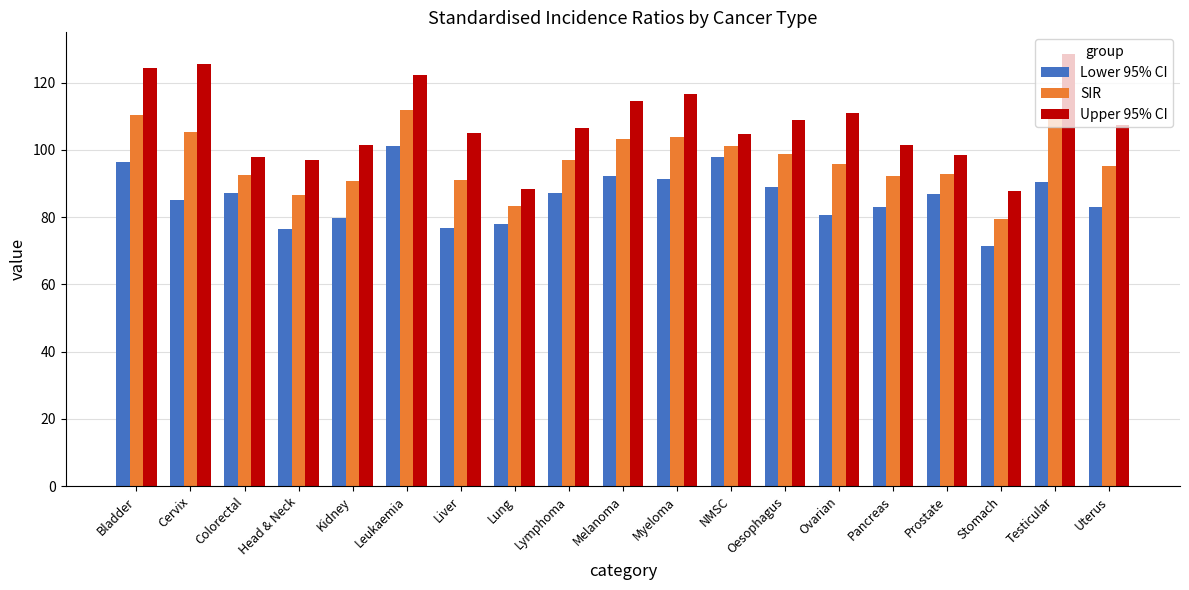

What is the value of the SIR bar at the 9th from the left?

96.9